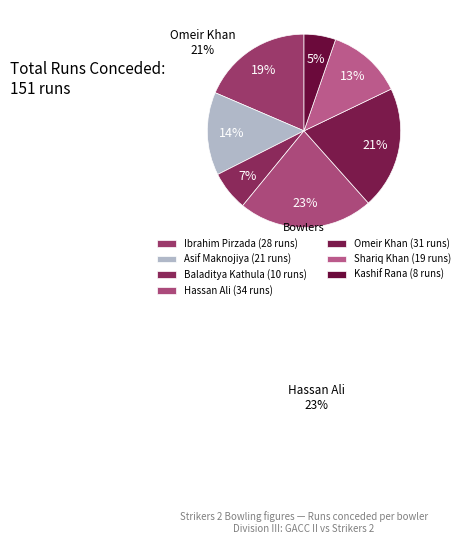

What percentage is the Baladitya Kathula slice, to the nearest percent?

7%